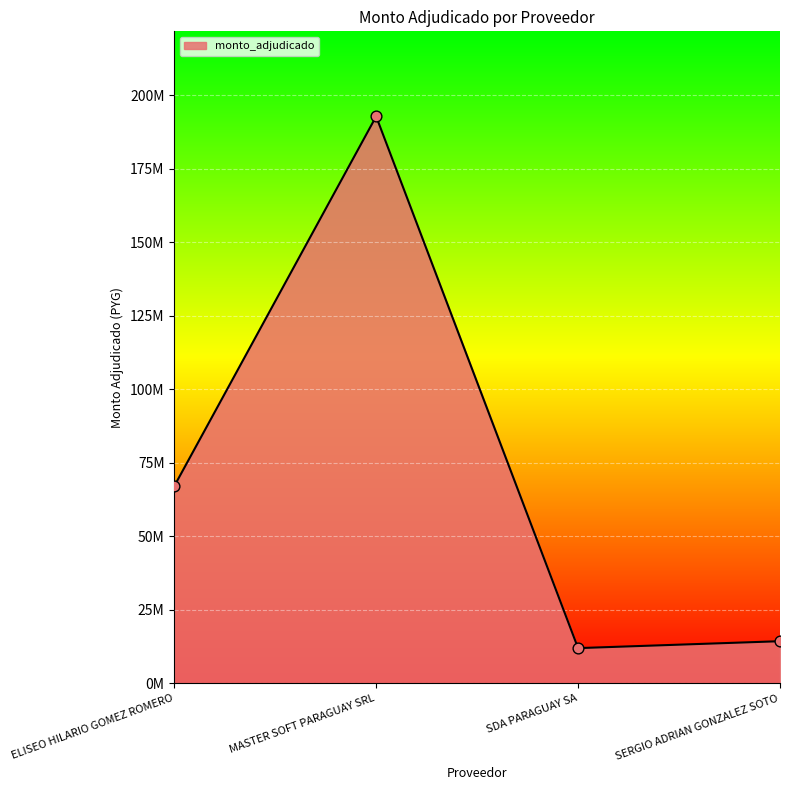

Which has a higher value, SERGIO ADRIAN GONZALEZ SOTO or SDA PARAGUAY SA?

SERGIO ADRIAN GONZALEZ SOTO